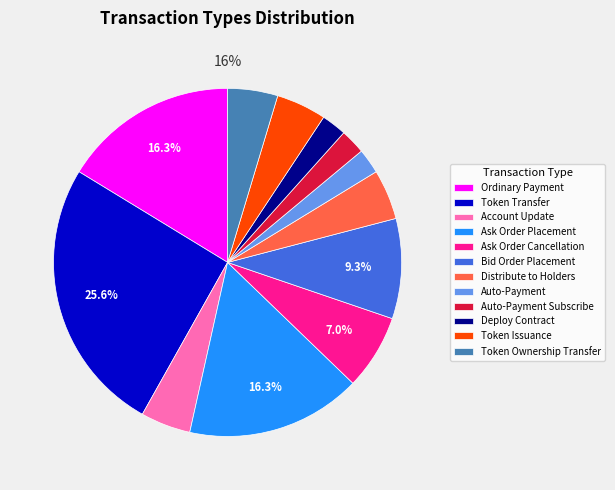

Does Token Transfer account for over 50% of the chart?

No